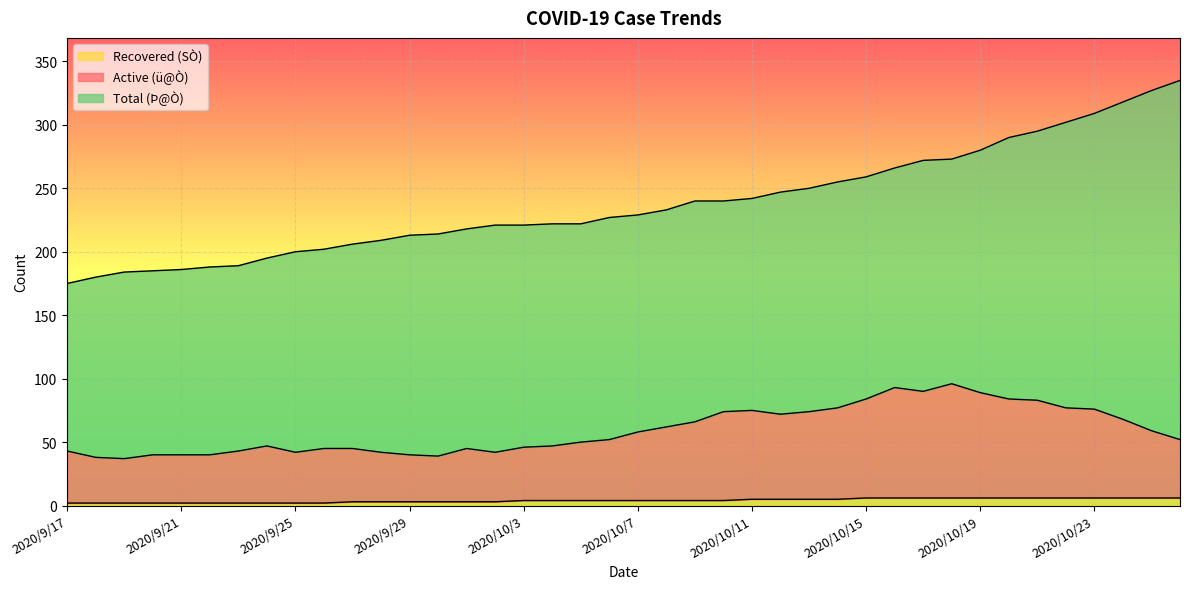

What position from the right is 2020/10/17?

10